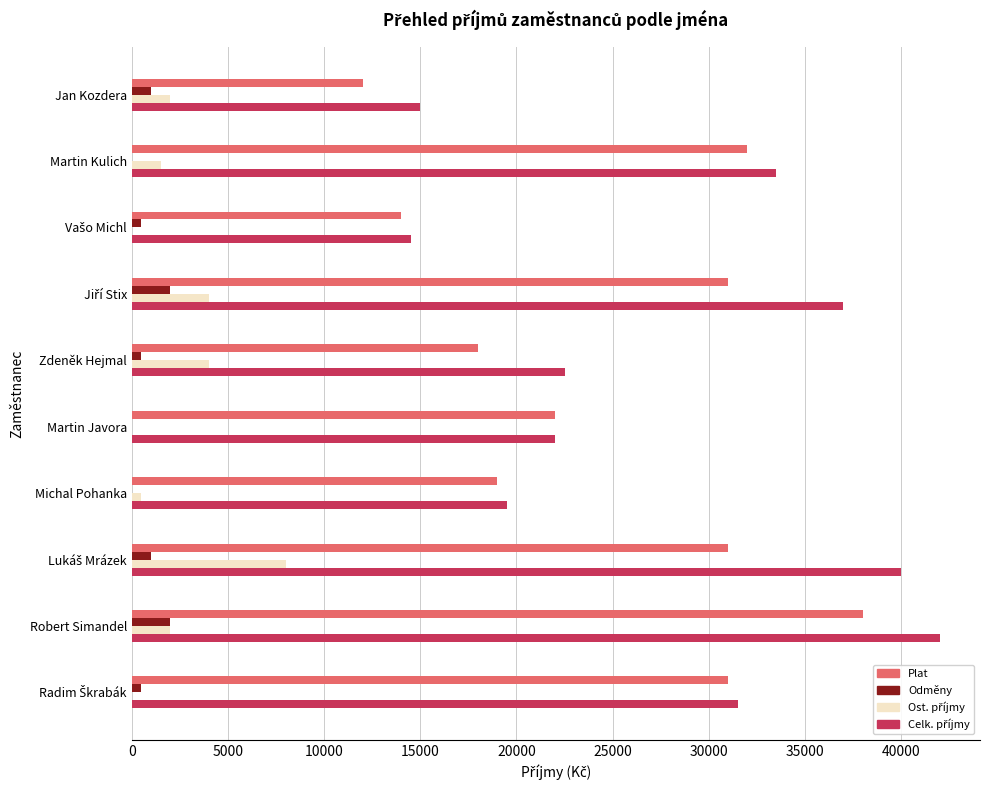

At which category does the chart reach its peak across all series?

Robert Simandel